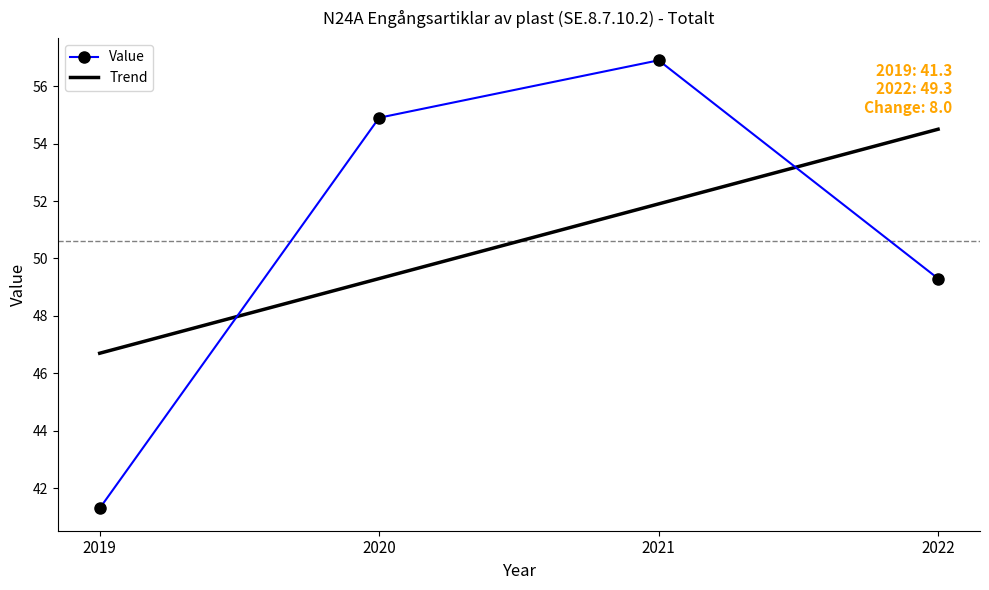

What is the ratio of the value at 2019 to the value at 2022?

0.8